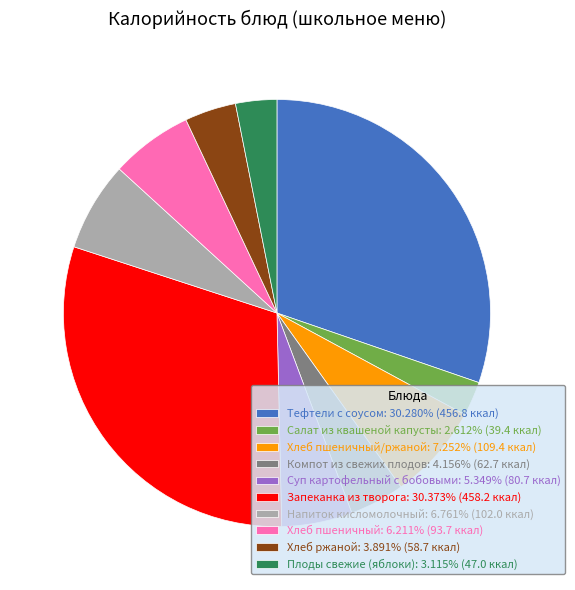

Approximately how many times larger is the value at Запеканка из творога: 30.373% (458.2 ккал) compared to Плоды свежие (яблоки): 3.115% (47.0 ккал)?

9.7